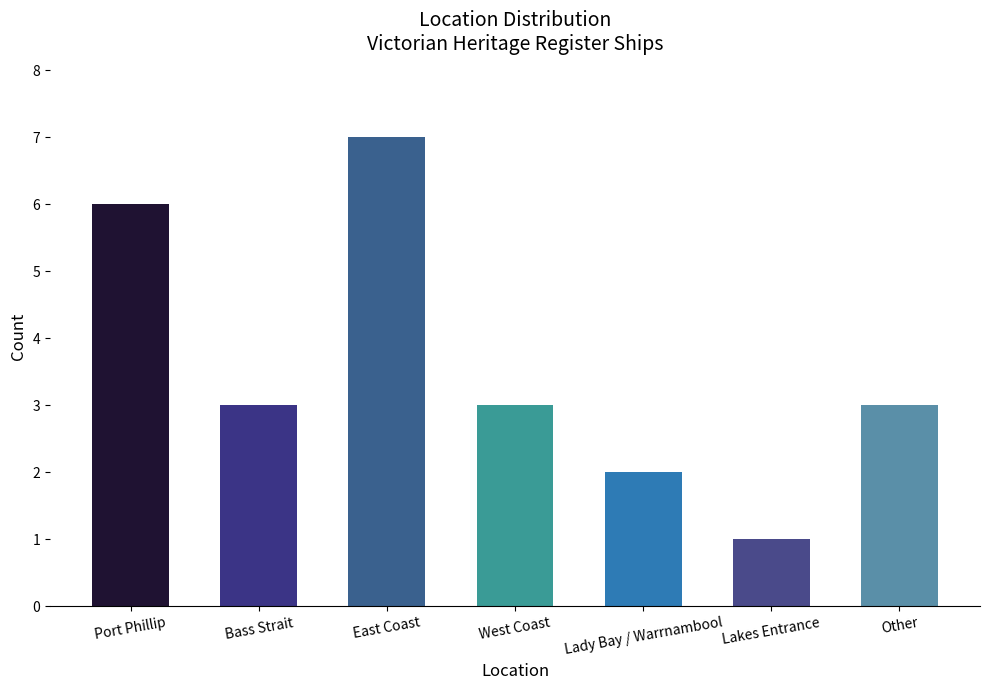

What is the approximate value at West Coast?

3